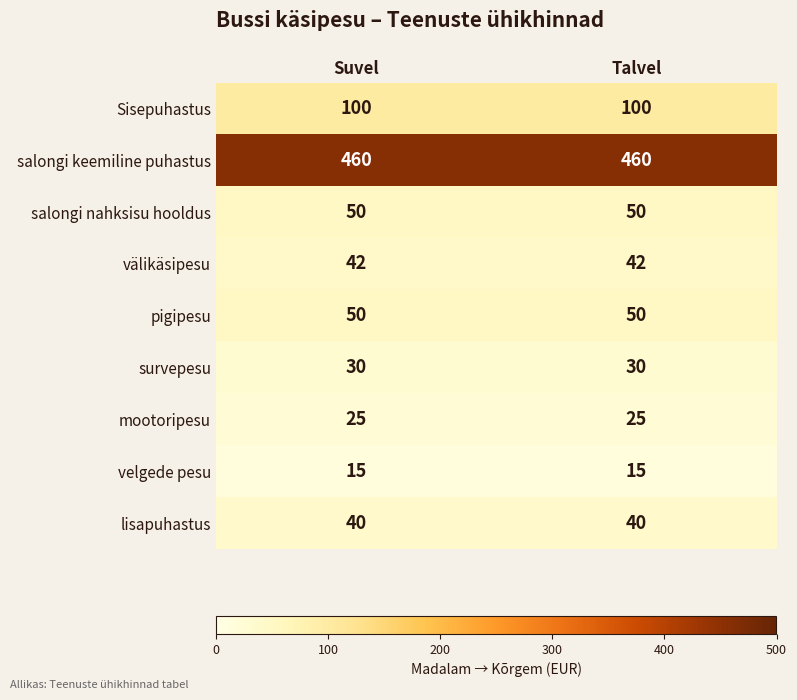

Reading left to right, extract all data points from this chart.

Sisepuhastus: 100	100
salongi keemiline puhastus: 460	460
salongi nahksisu hooldus: 50	50
välikäsipesu: 42	42
pigipesu: 50	50
survepesu: 30	30
mootoripesu: 25	25
velgede pesu: 15	15
lisapuhastus: 40	40